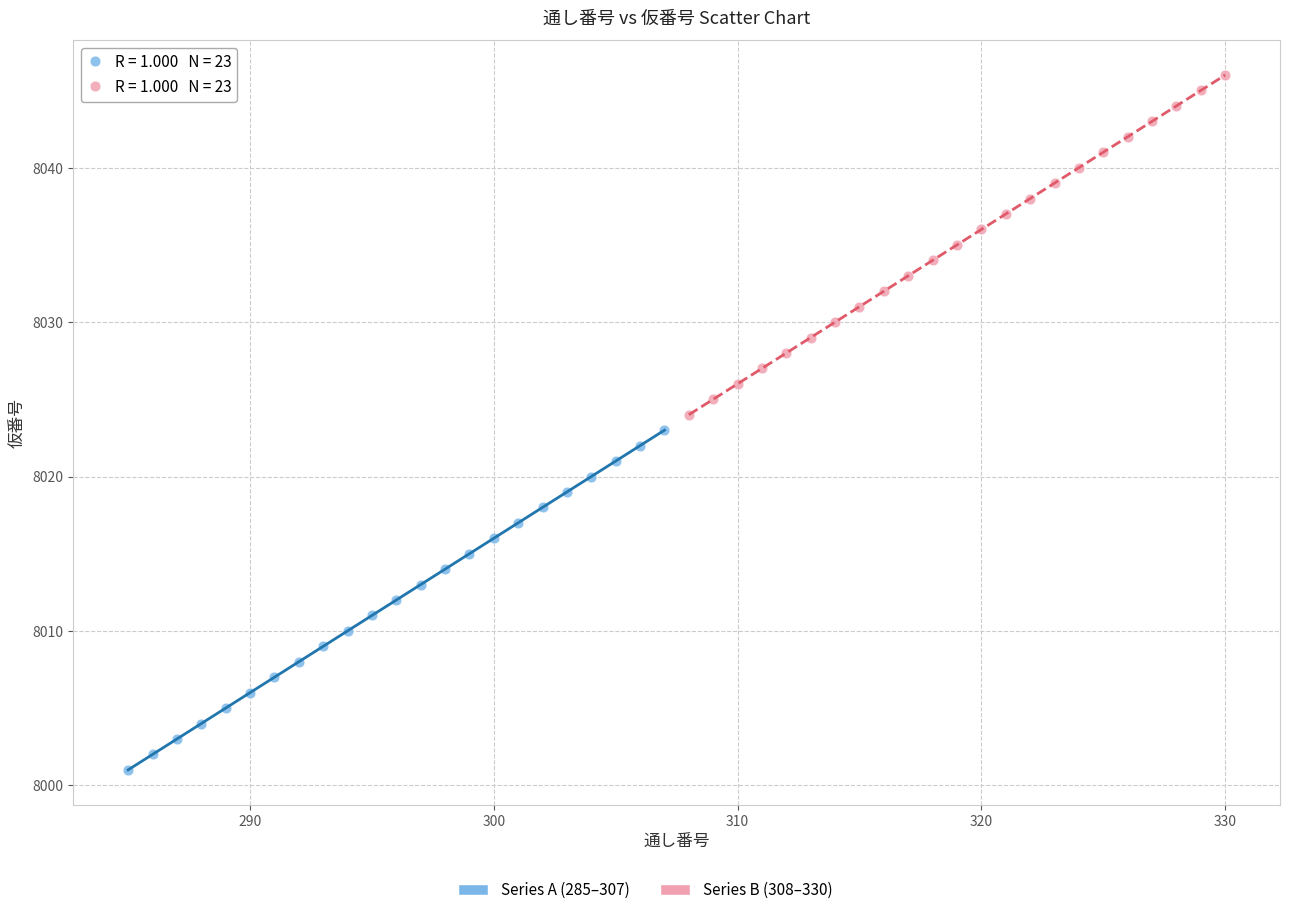

Which series reaches the maximum Y coordinate?

Series B (308–330)